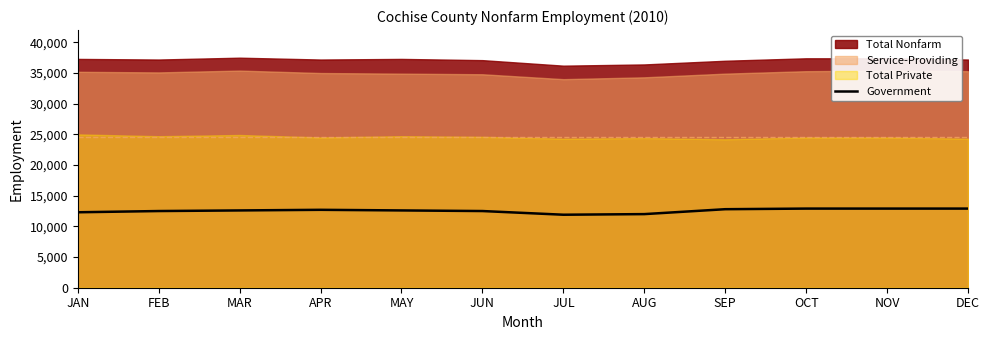

How many values are between 12500 and 12900?

9